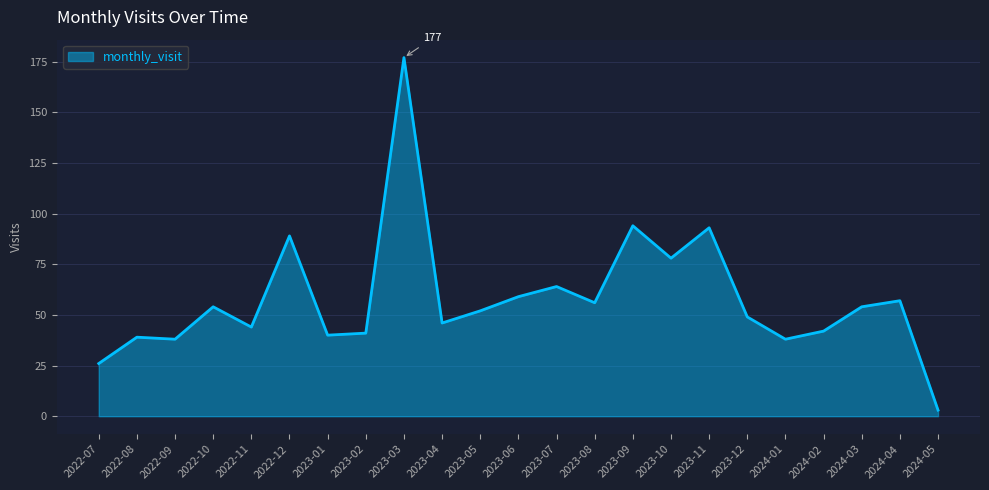

Does the chart display data point markers on the line(s)?

No